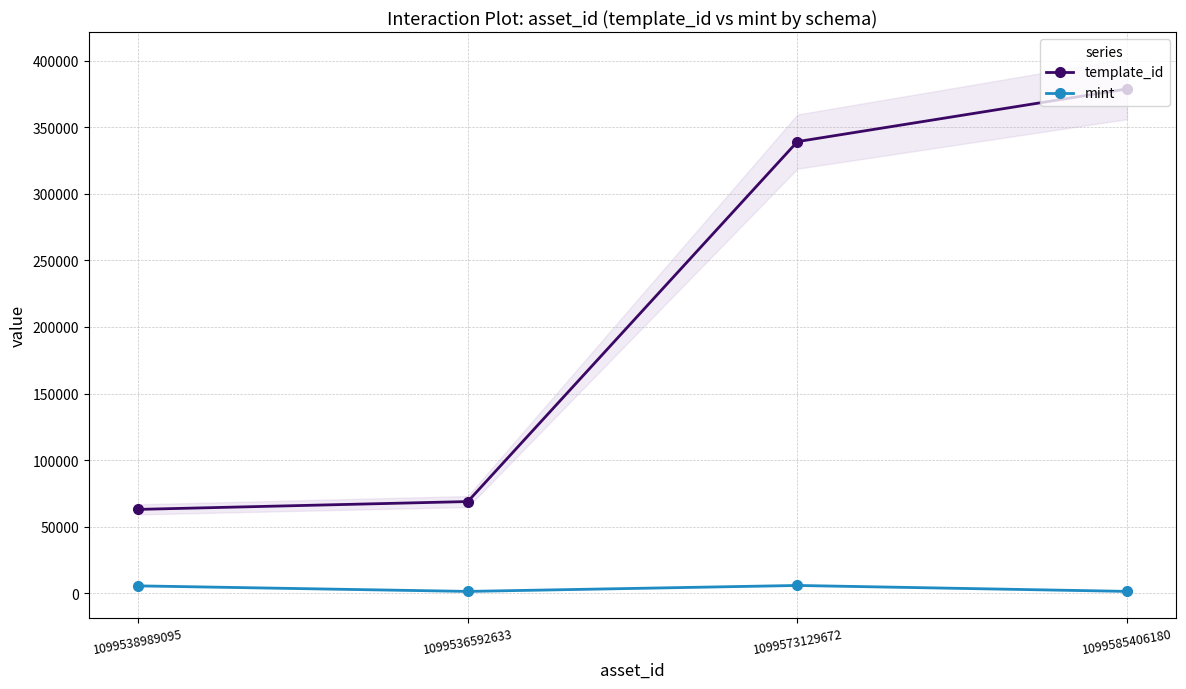

True or false: mint and template_id intersect in this chart.

False